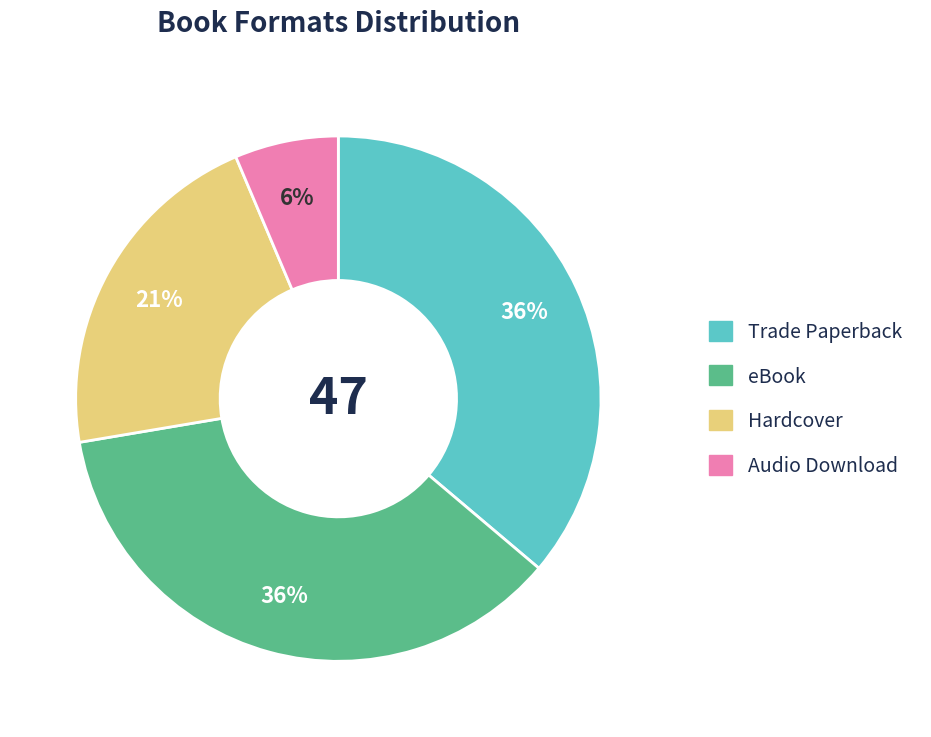

To the nearest percent, what is the difference between the largest and smallest slice percentages?

30%